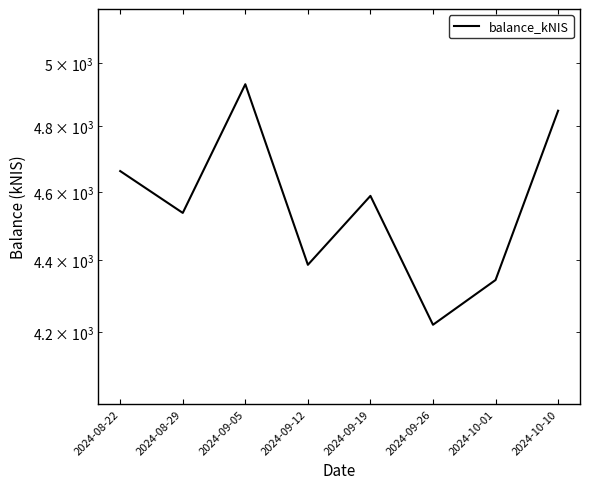

Is it true that the value at 2024-10-10 is 4848.7?

True